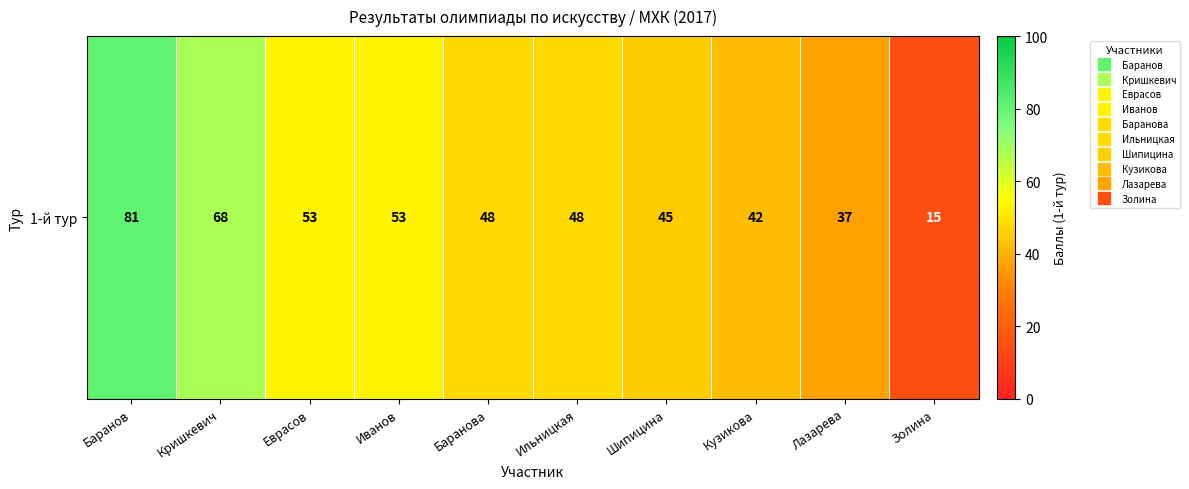

List the labels in order of value, smallest first.

Золина, Лазарева, Кузикова, Шипицина, Баранова, Ильницкая, Еврасов, Иванов, Кришкевич, Баранов